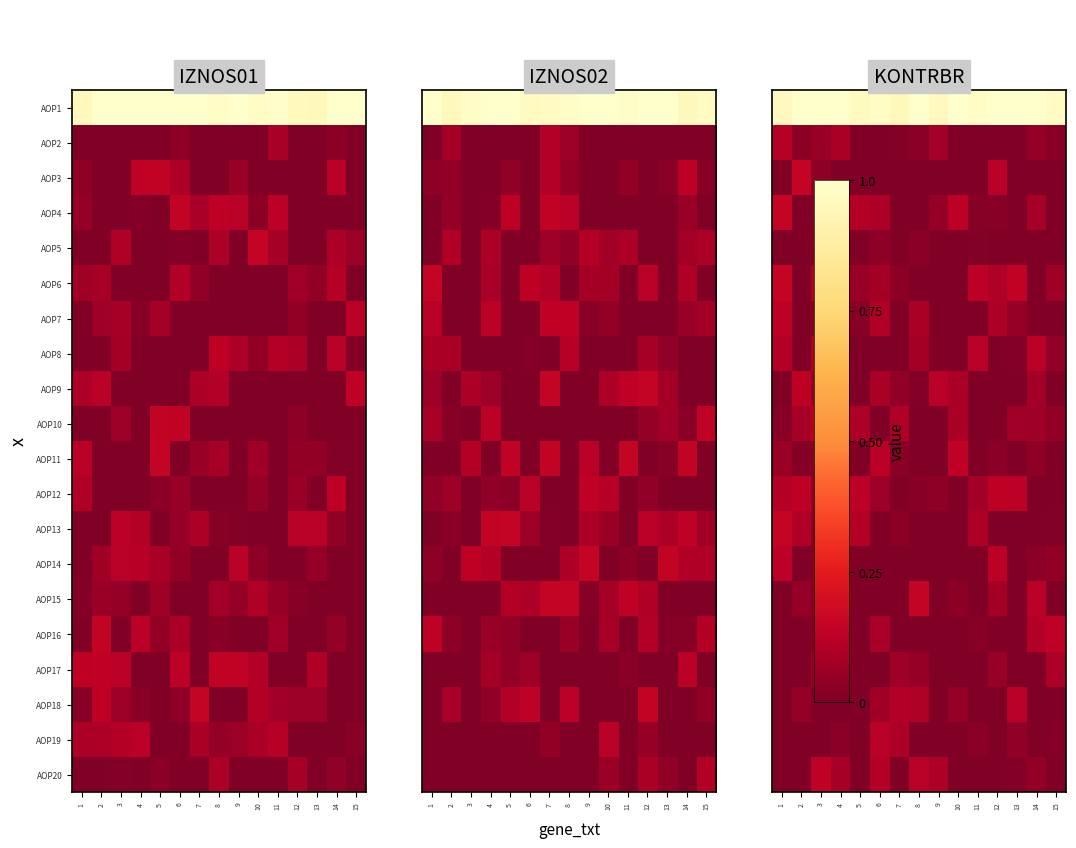

What is the difference between the AOP2 values at 1 and 13?

0.1